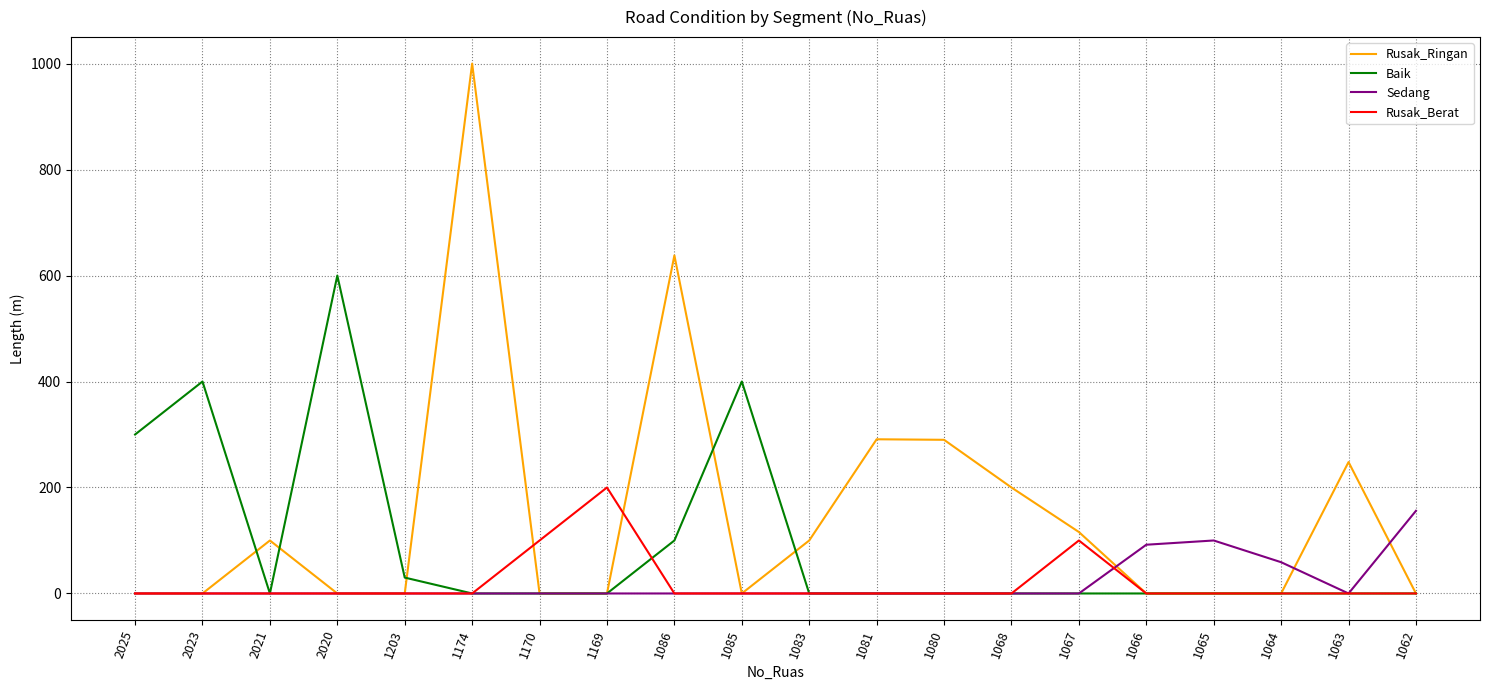

What is the maximum value shown in the chart?

1000